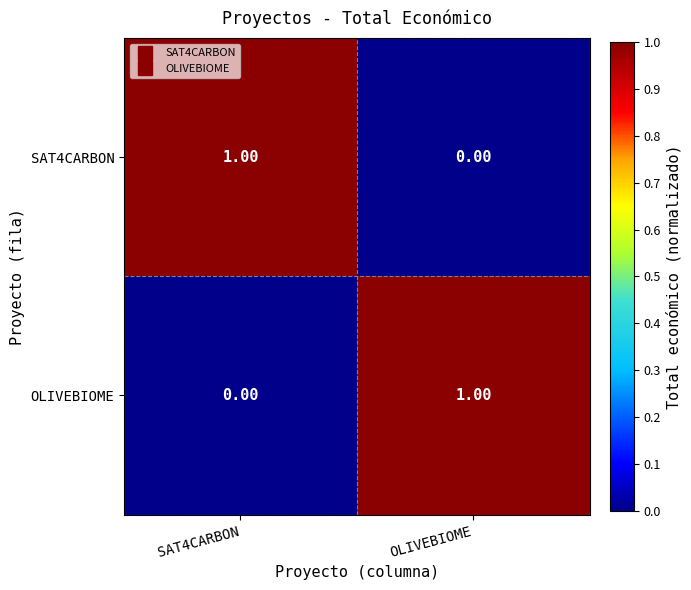

Which category has the highest value in the OLIVEBIOME series?

OLIVEBIOME